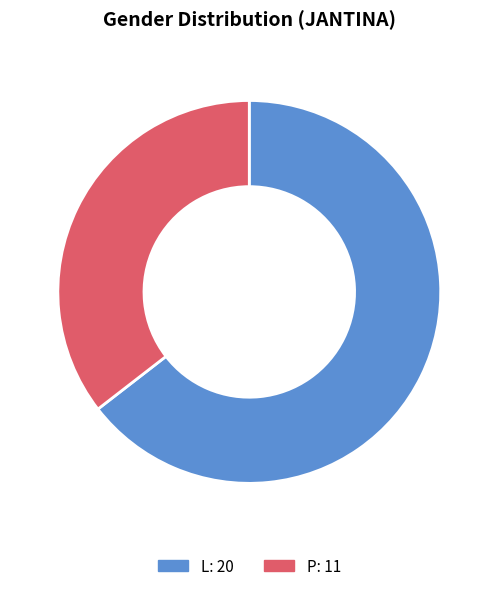

Is it true that L is 65% of the pie?

True